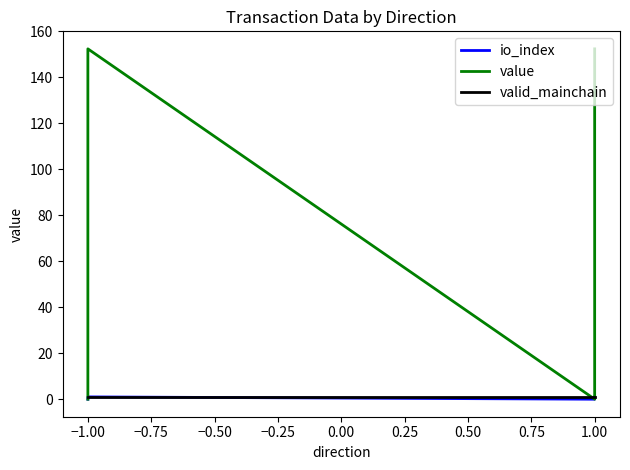

Is the value of value at 1.00 greater than the value of valid_mainchain at 1.00?

No